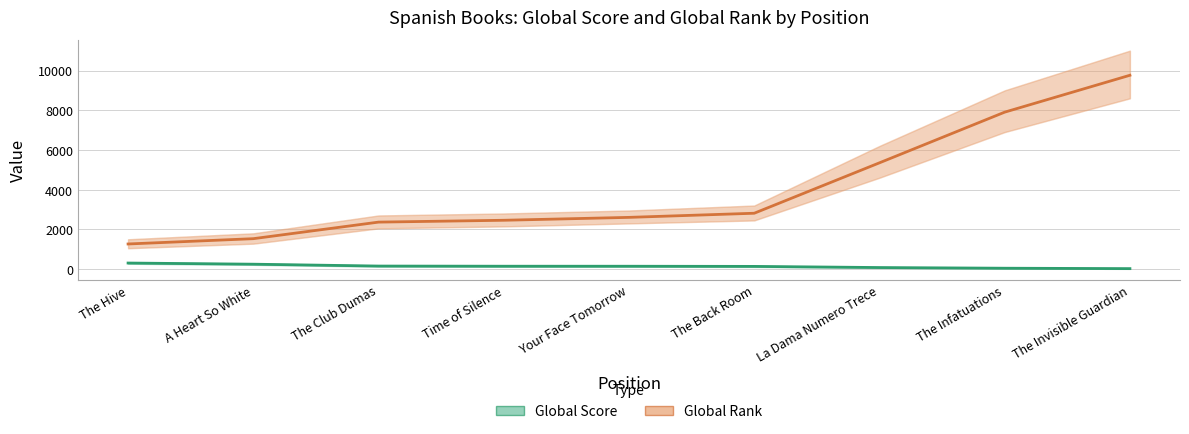

The Global Score series shows 246 at A Heart So White. True or false?

True